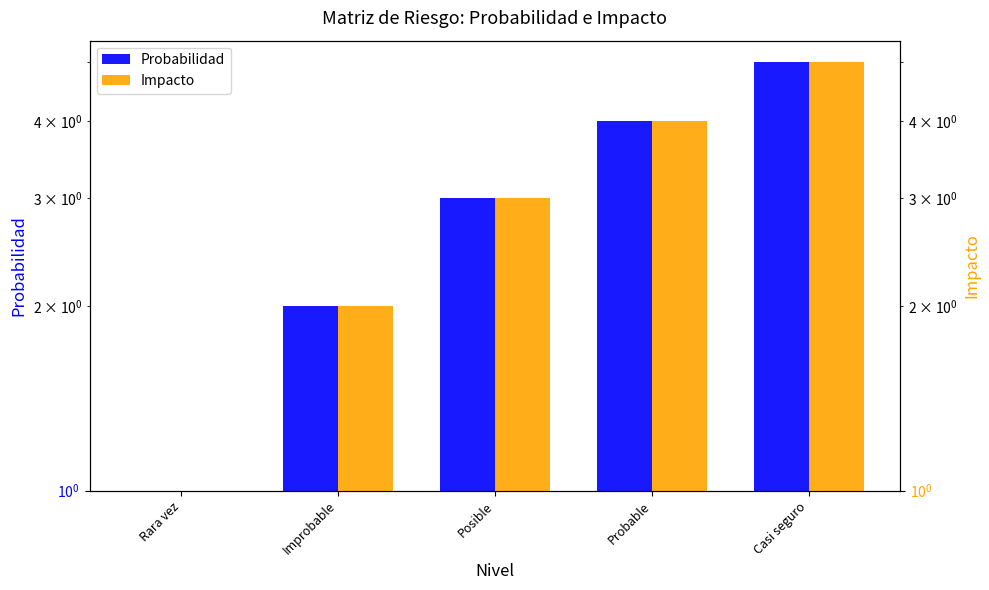

At which label does Probabilidad reach its minimum?

Rara vez